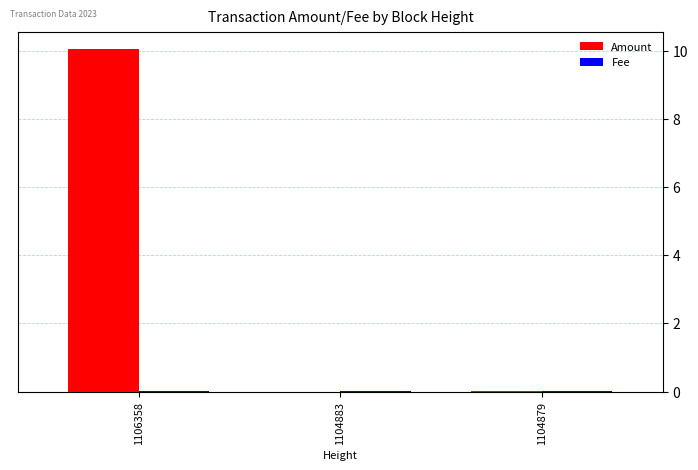

True or false: Amount has a value of 0.0 at 1104883.

True